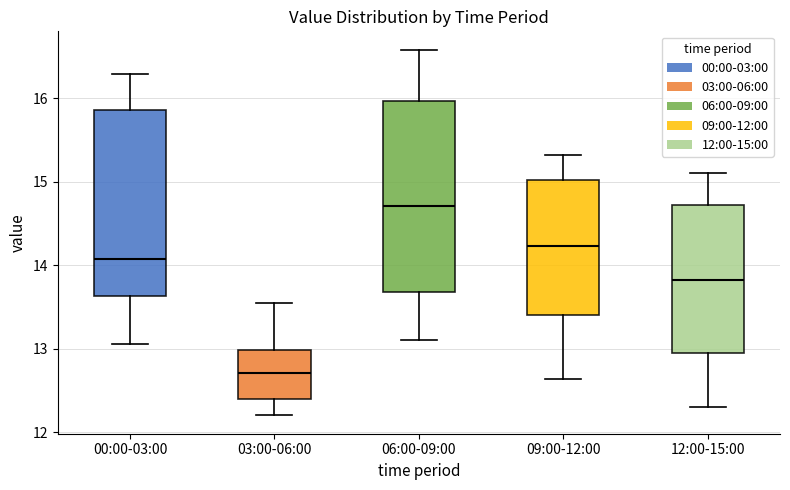

Which box has the highest median line?

06:00-09:00